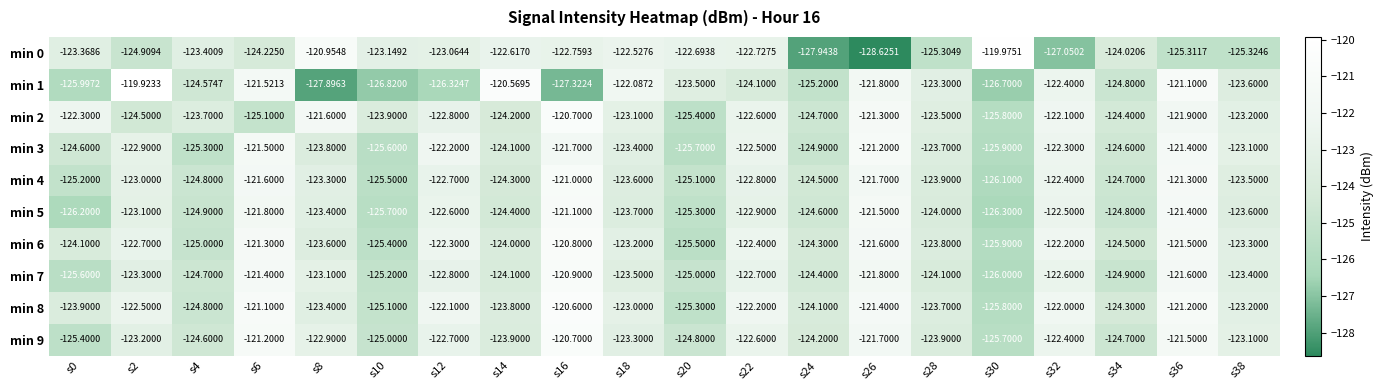

Is the value of min 0 at s20 greater than the value of min 3 at s36?

No